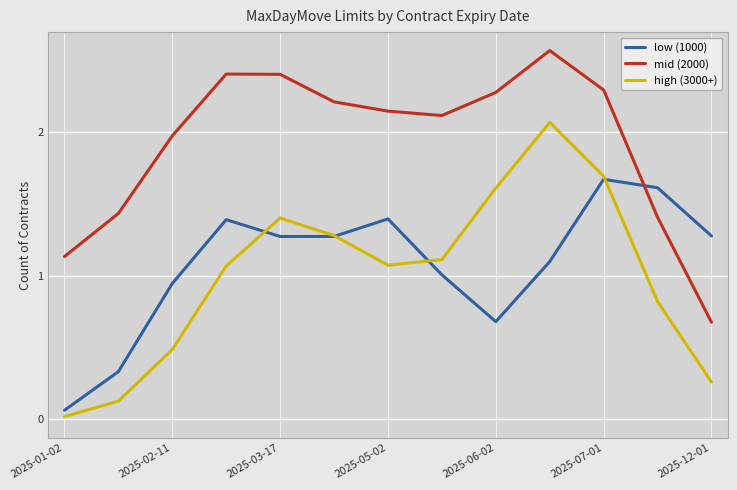

At which label does low (1000) reach its minimum?

2025-01-02